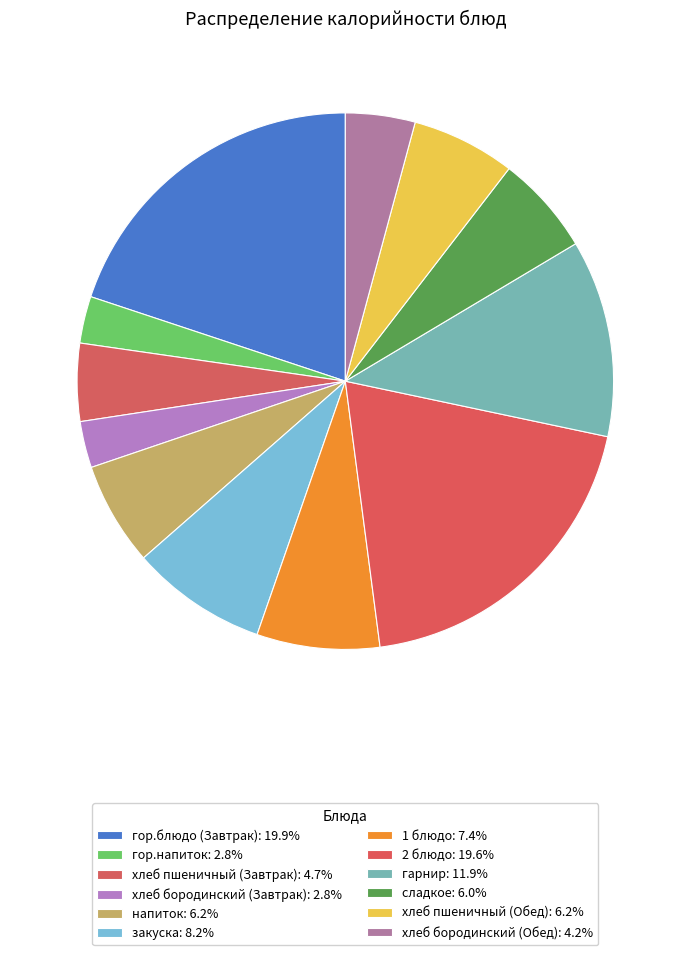

Count the number of slices in the pie.

12